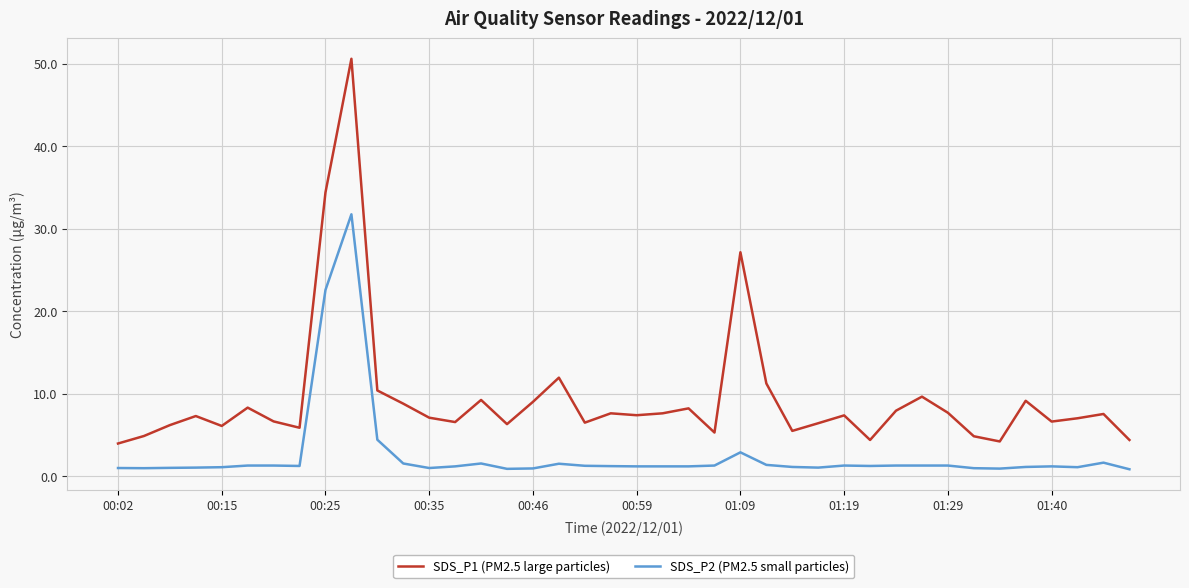

Which series has the largest total across all categories?

SDS_P1 (PM2.5 large particles)